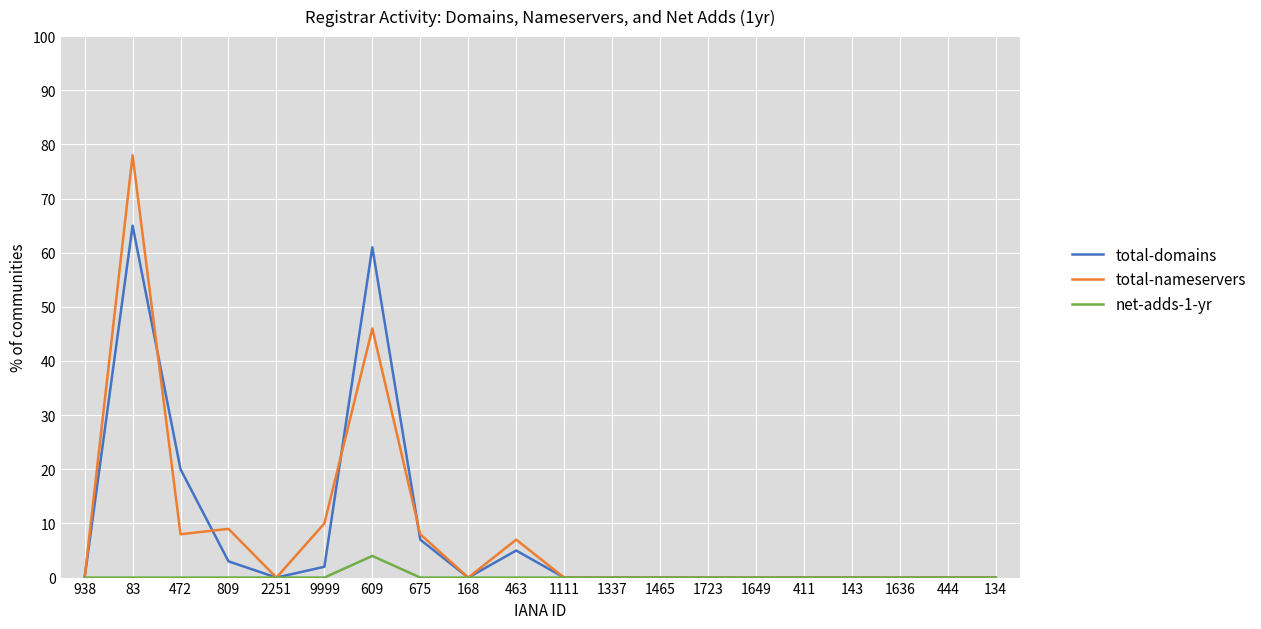

Reading left to right, list all the values displayed in this chart.

total-domains: 0	65	20	3	0	2	61	7	0	5	0	0	0	0	0	0	0	0	0	0
total-nameservers: 0	78	8	9	0	10	46	8	0	7	0	0	0	0	0	0	0	0	0	0
net-adds-1-yr: 0	0	0	0	0	0	4	0	0	0	0	0	0	0	0	0	0	0	0	0